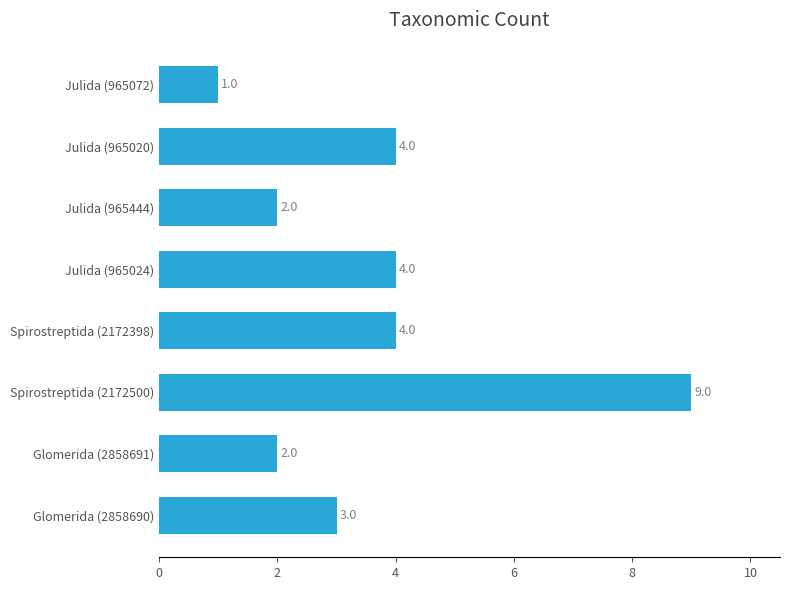

Count the values in the range 2 to 4.

6